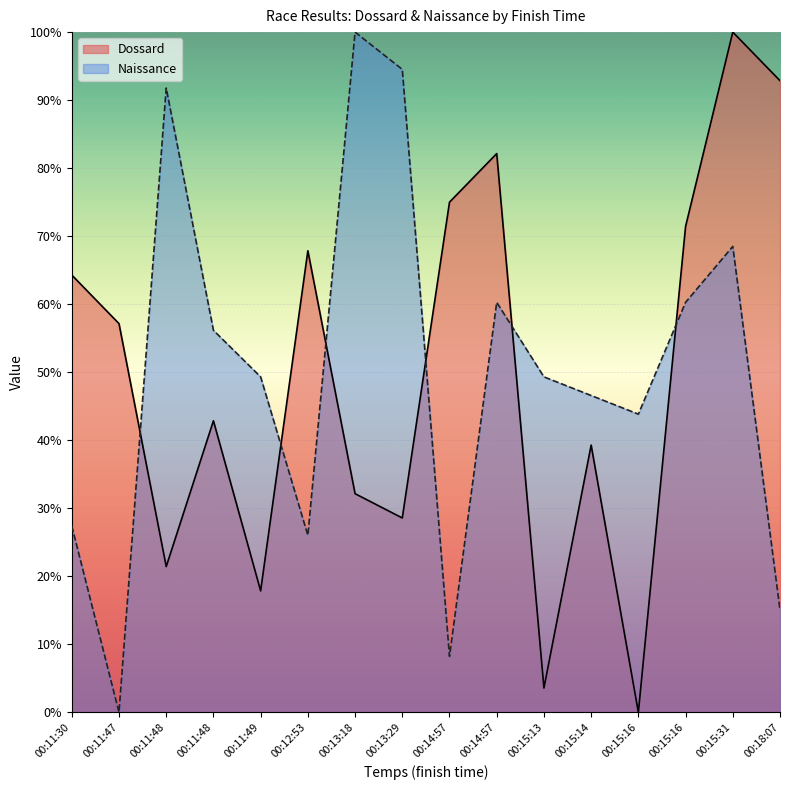

True or false: Naissance has more than 2 points higher than both neighbors.

True